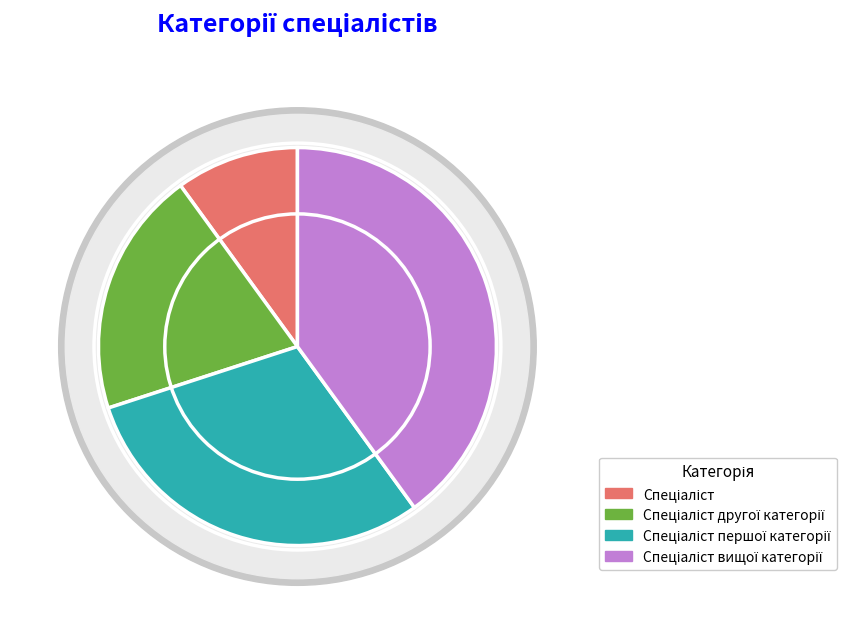

Does Спеціаліст другої категорії represent more than half of the total?

No